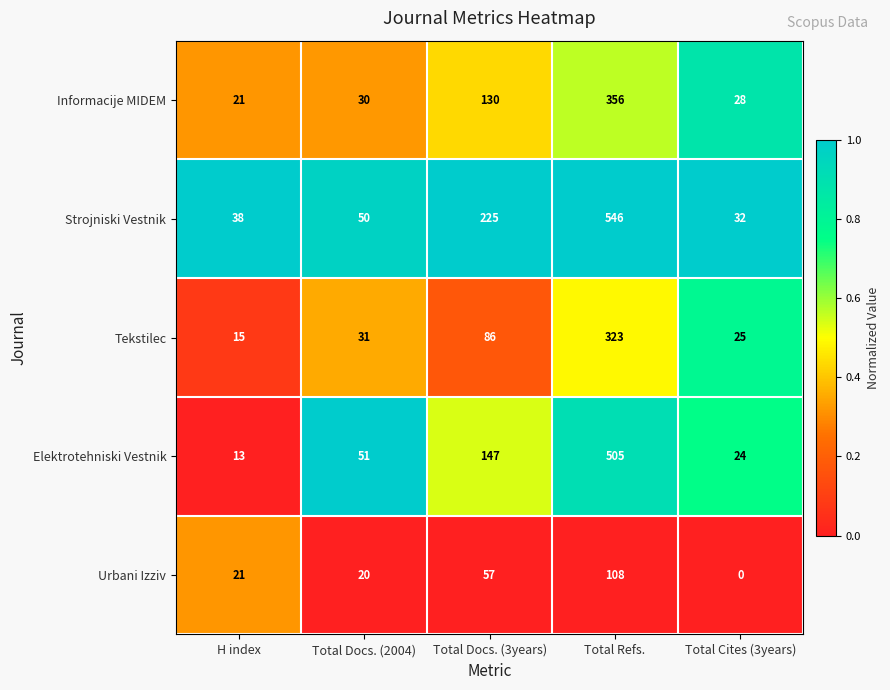

What is the total value across all series at Total Docs. (3years)?

645